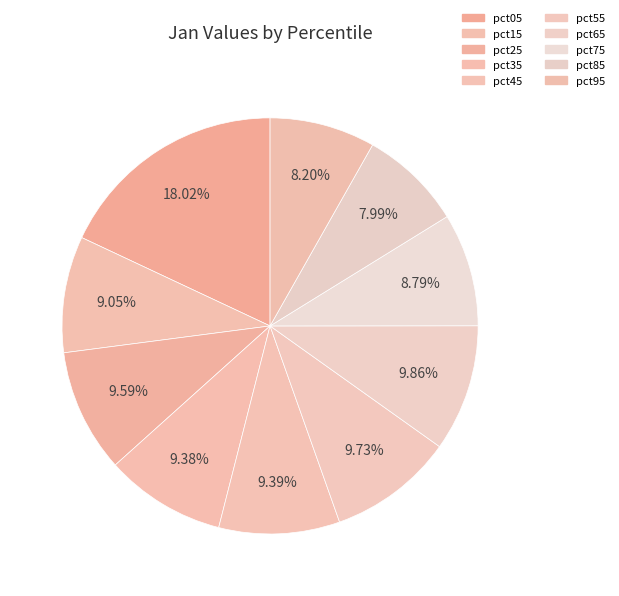

Which slice is the smallest?

pct85